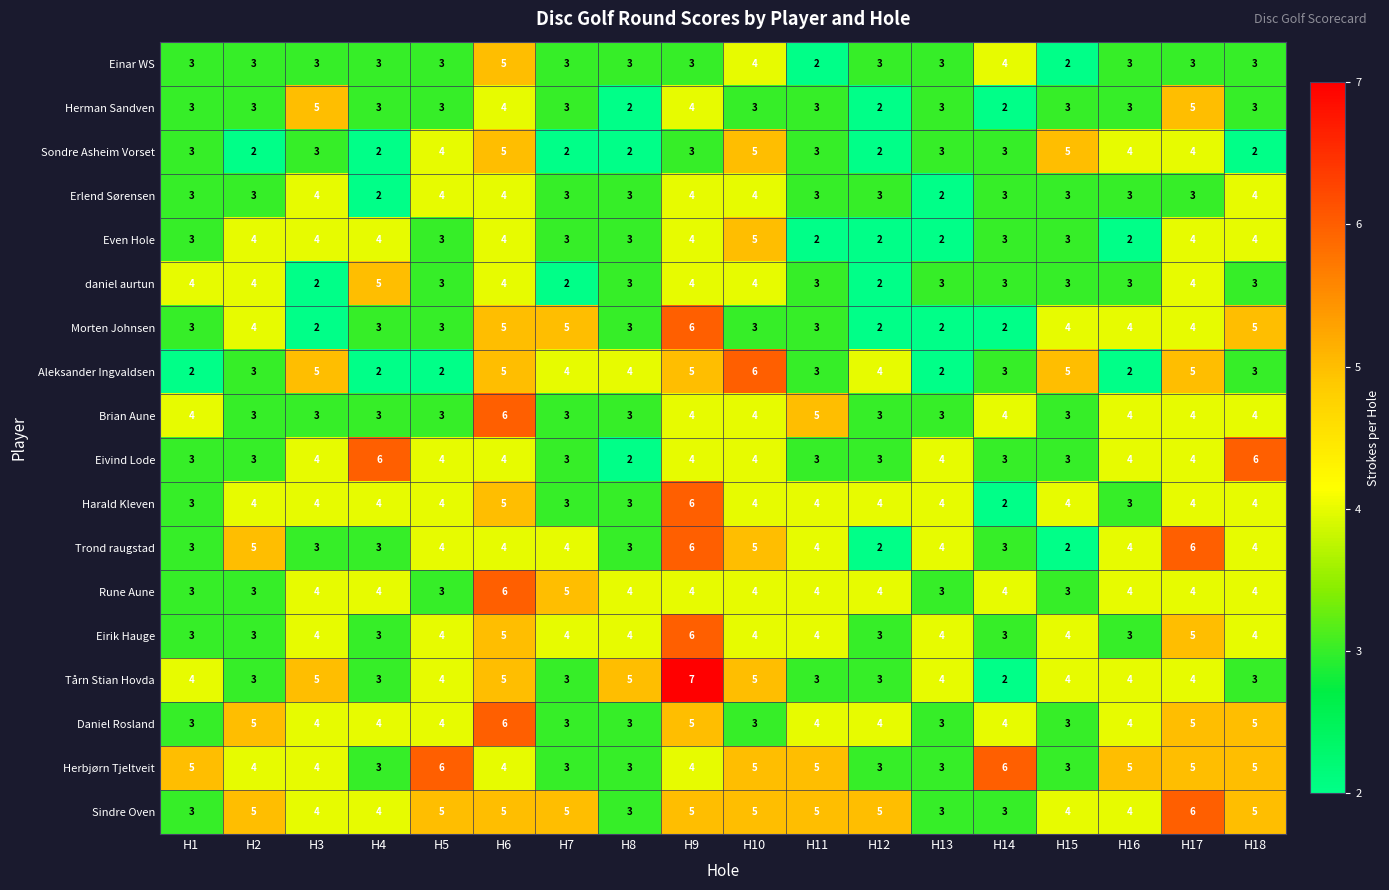

What is the difference between the Brian Aune values at H7 and H6?

3